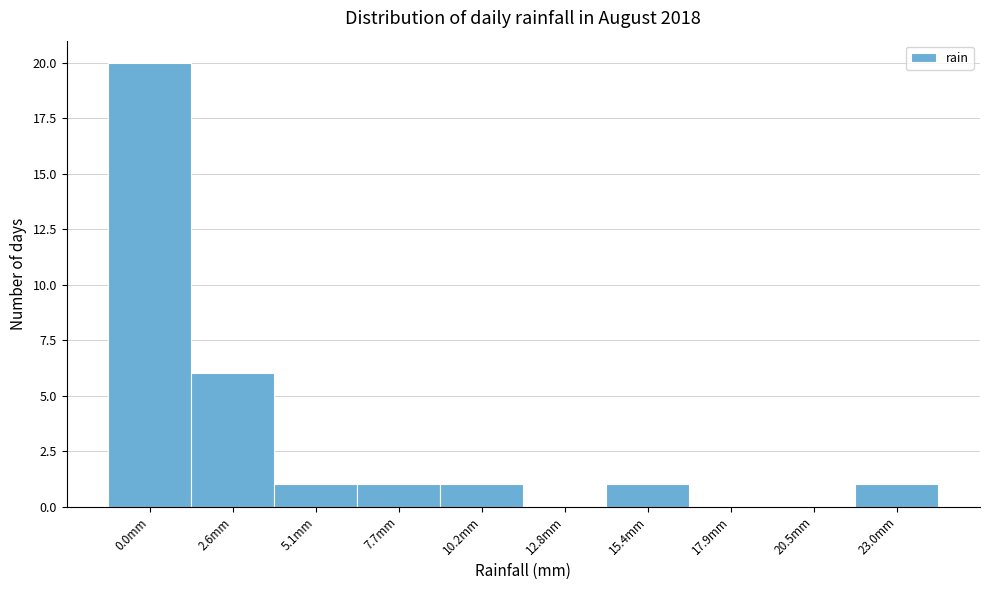

Reading right to left, list all the values displayed in this chart.

23.0mm=1	20.5mm=0	17.9mm=0	15.4mm=1	12.8mm=0	10.2mm=1	7.7mm=1	5.1mm=1	2.6mm=6	0.0mm=20